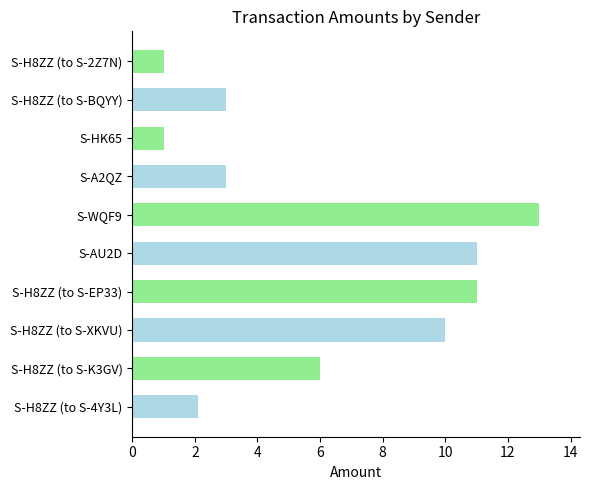

Reading top to bottom, extract all data points from this chart.

S-H8ZZ (to S-2Z7N)=1.0	S-H8ZZ (to S-BQYY)=3.0	S-HK65=1.0	S-A2QZ=3.0	S-WQF9=13.0	S-AU2D=11.0	S-H8ZZ (to S-EP33)=11.0	S-H8ZZ (to S-XKVU)=10.0	S-H8ZZ (to S-K3GV)=6.0	S-H8ZZ (to S-4Y3L)=2.1